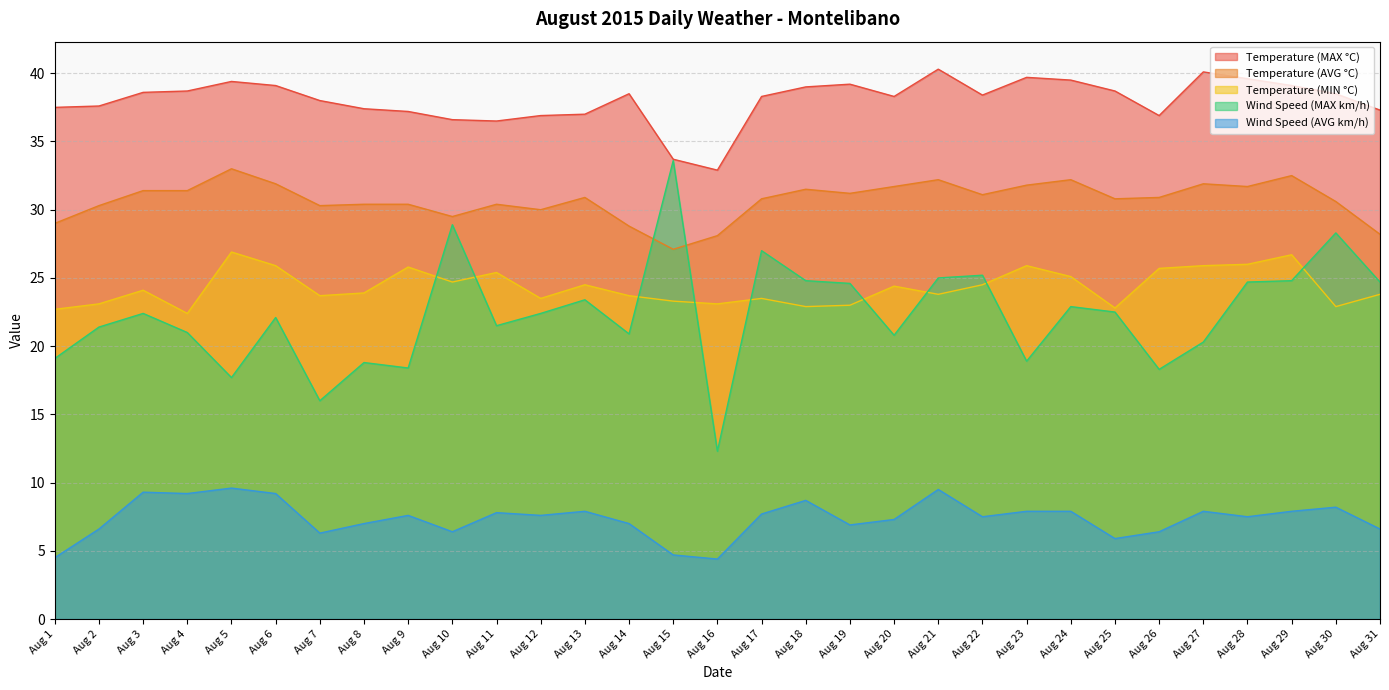

What is the maximum value for Temperature (MAX °C)?

40.3